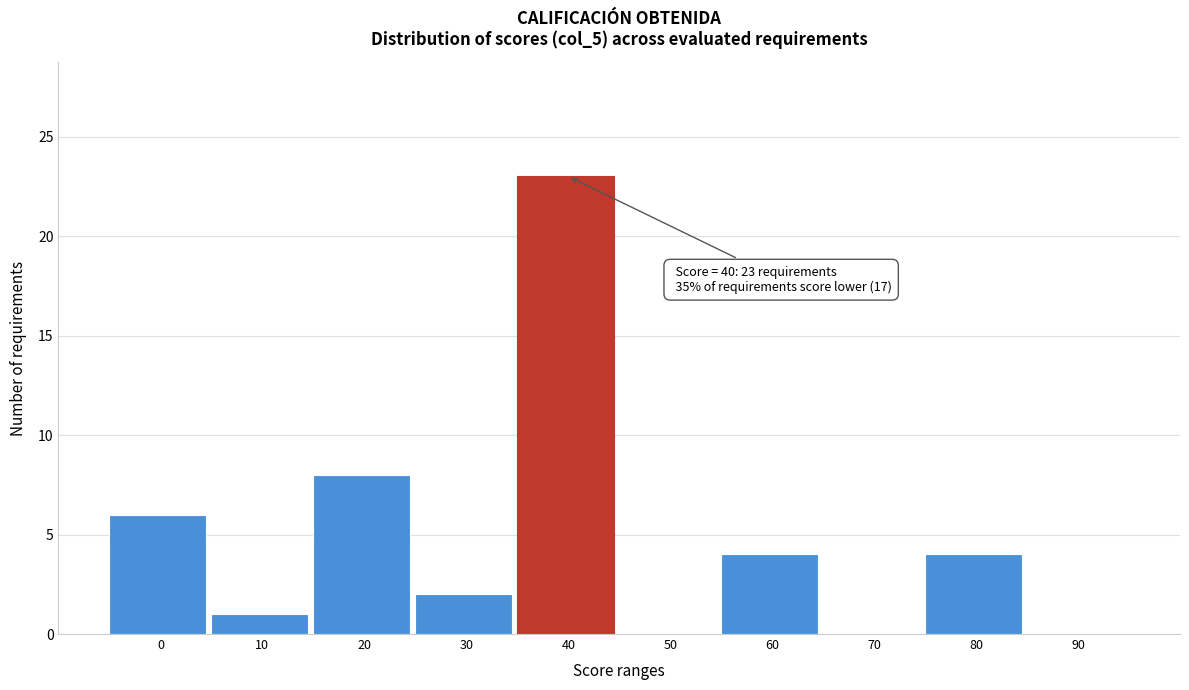

Reading left to right, list all the values displayed in this chart.

0=6	10=1	20=8	30=2	40=23	50=0	60=4	70=0	80=4	90=0